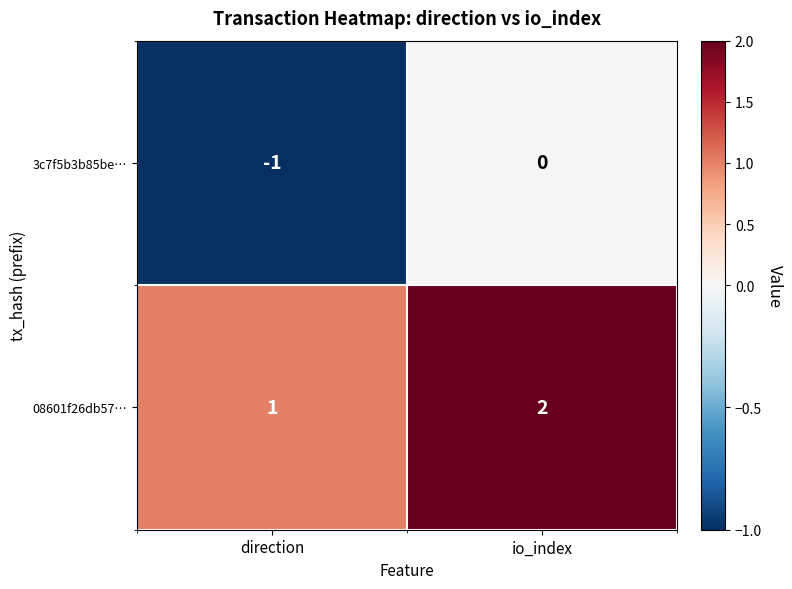

At direction, list the series in order from largest to smallest.

08601f26db57…, 3c7f5b3b85be…